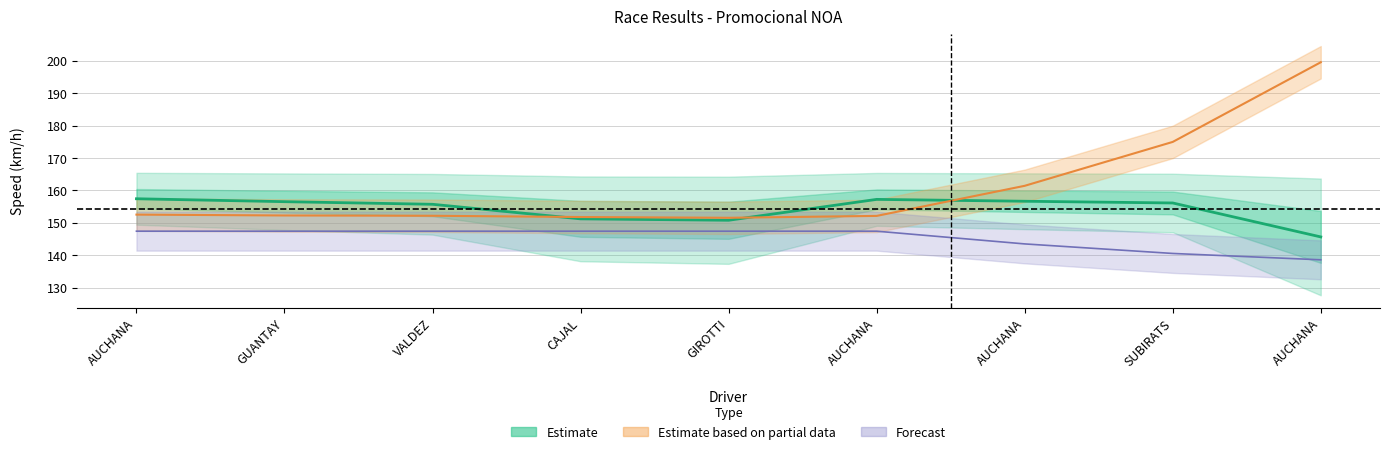

Does the chart have visible grid lines?

Yes